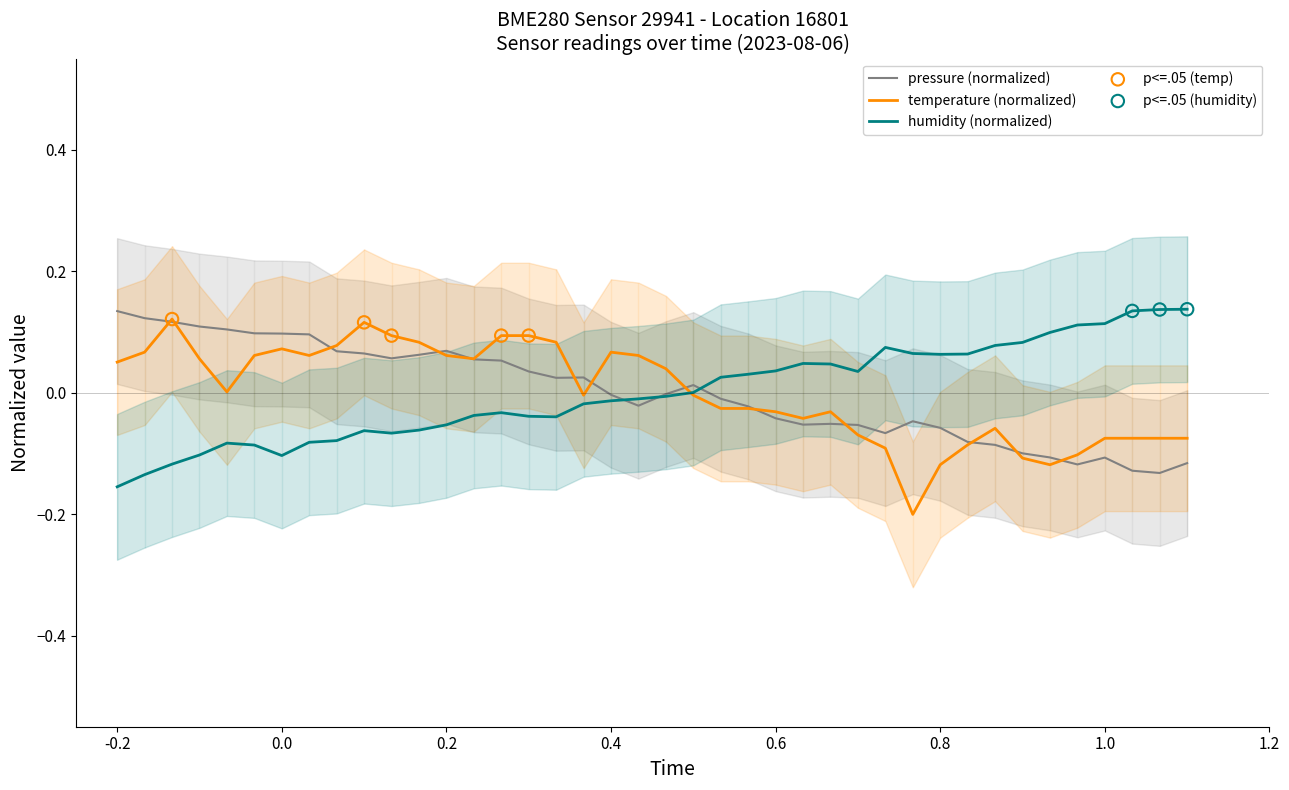

What are all the series names shown in the legend?

pressure, temperature, humidity